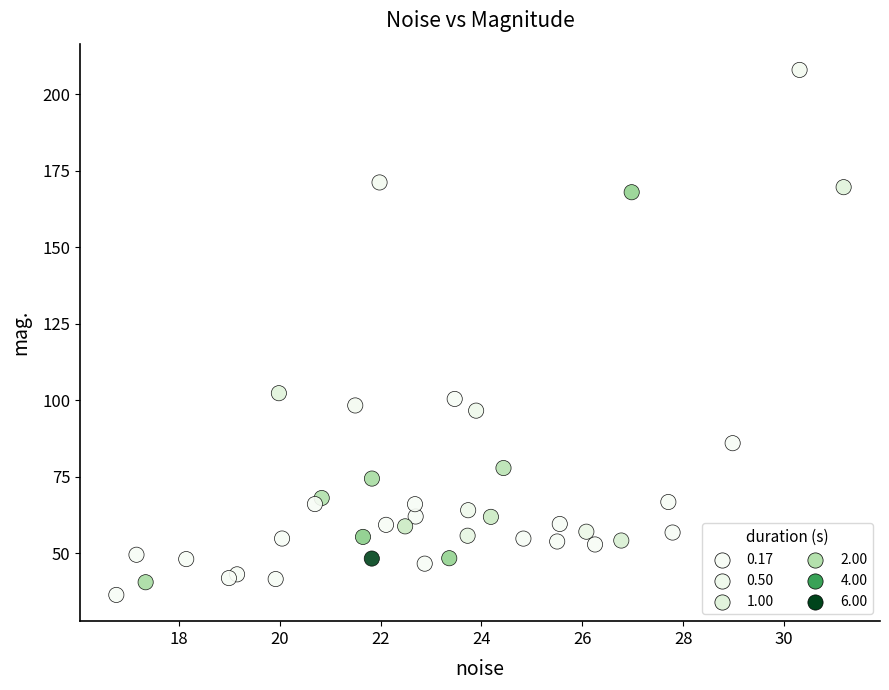

What is the range of X values (max minus min)?

14.4